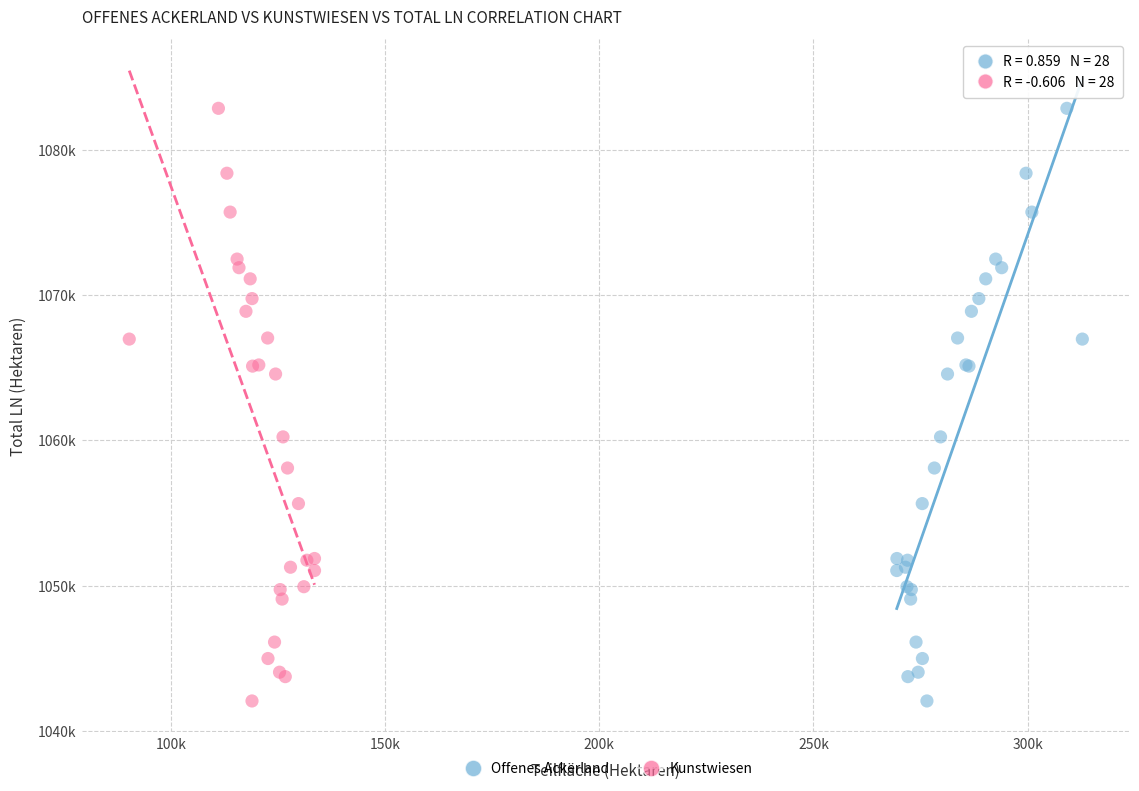

What are all the series names shown in the legend?

Offenes Ackerland, Kunstwiesen